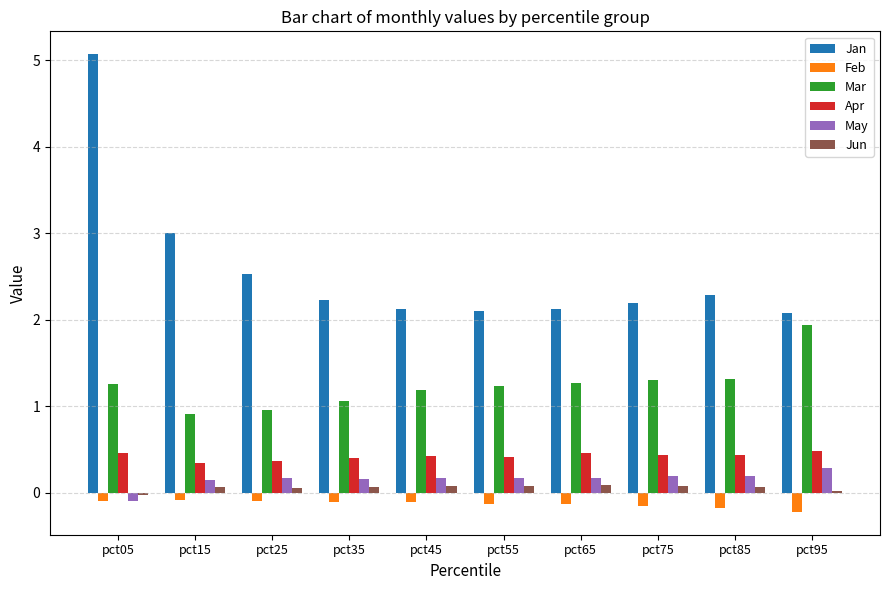

Which series changed the most between pct15 and pct35?

Jan